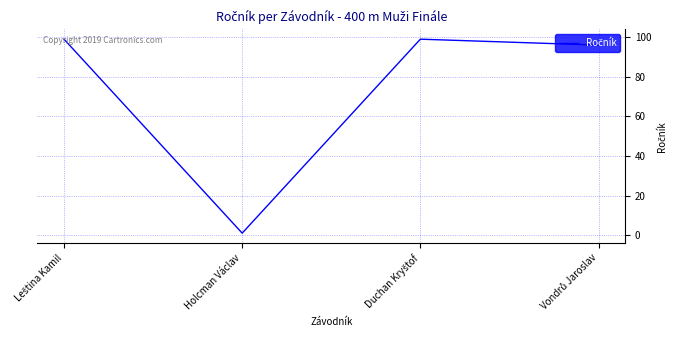

What is the average value?

74